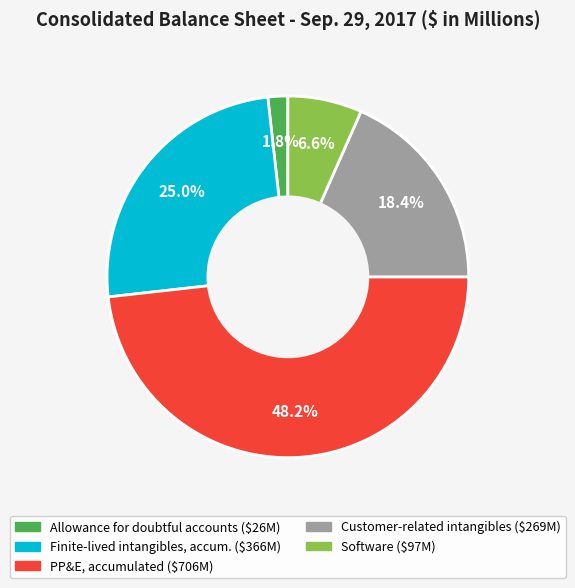

Is there a majority slice in this chart?

No